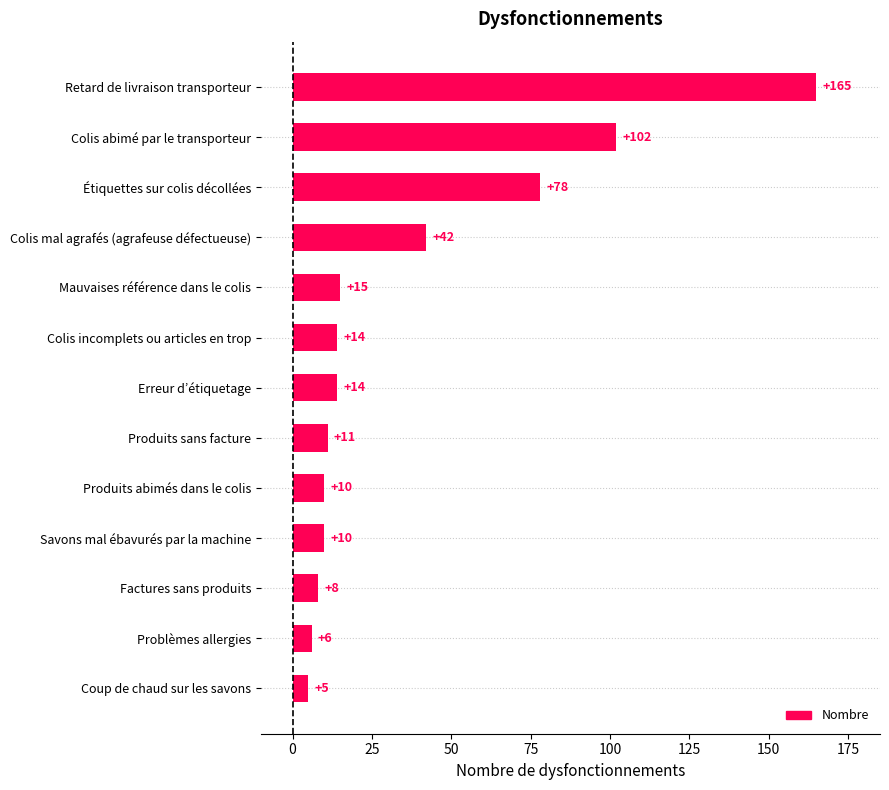

True or false: the data shows 42 at Colis mal agrafés (agrafeuse défectueuse).

True